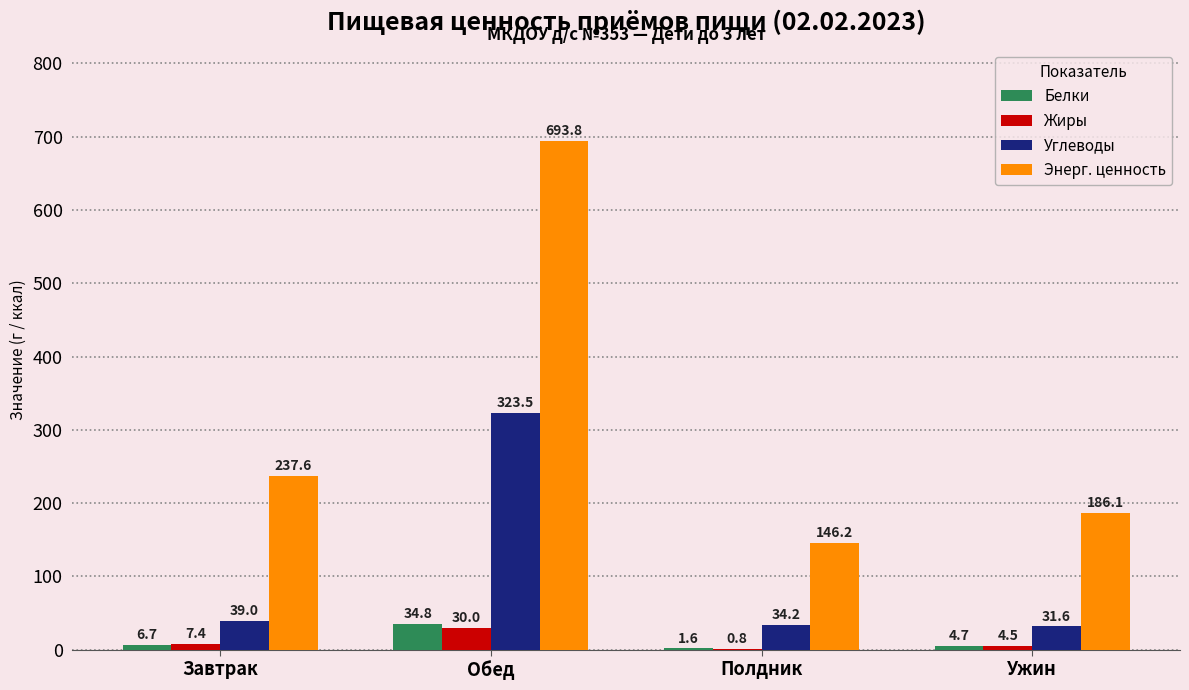

At which label does Углеводы first exceed 38?

Завтрак